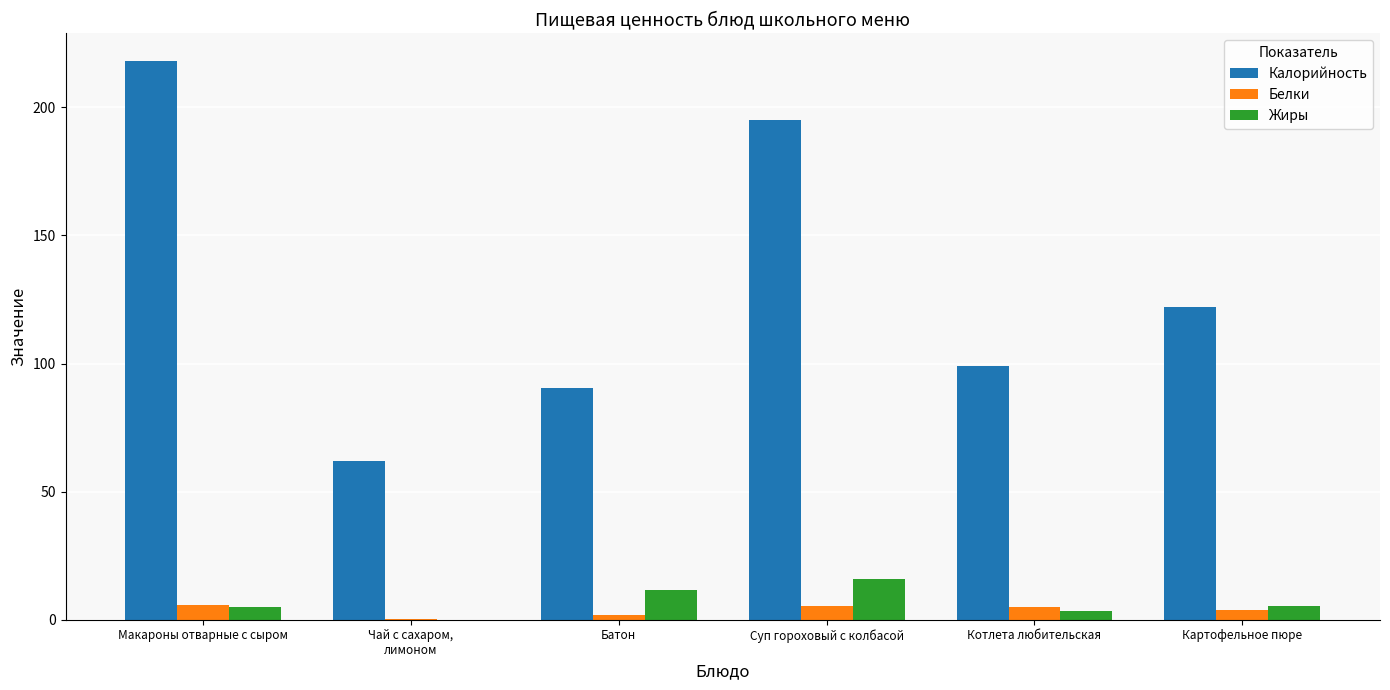

Which category has the highest value across all series?

Макароны отварные с сыром